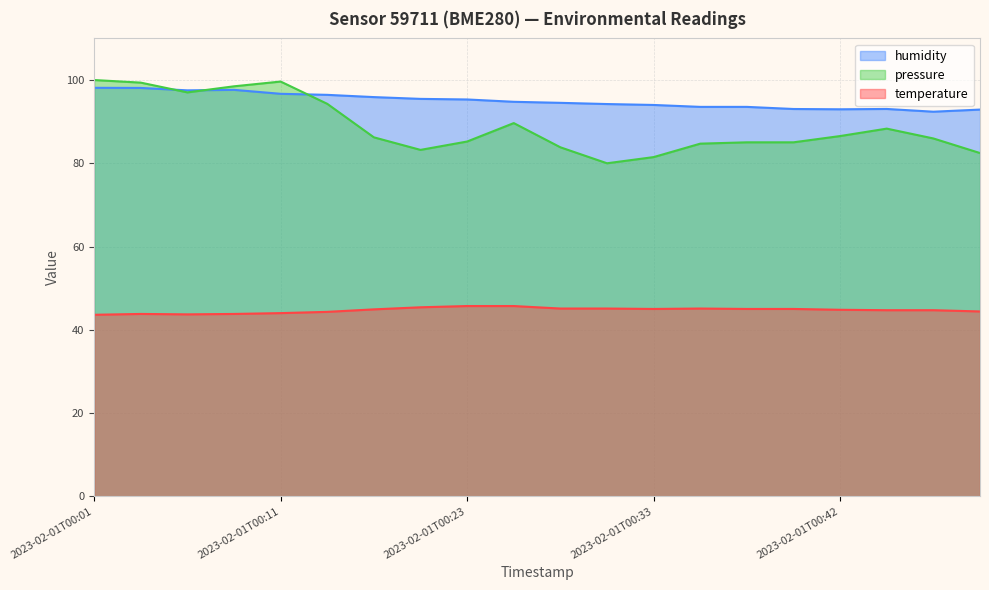

Between 2023-02-01T00:06 and 2023-02-01T00:11, which series saw the biggest shift?

pressure_norm